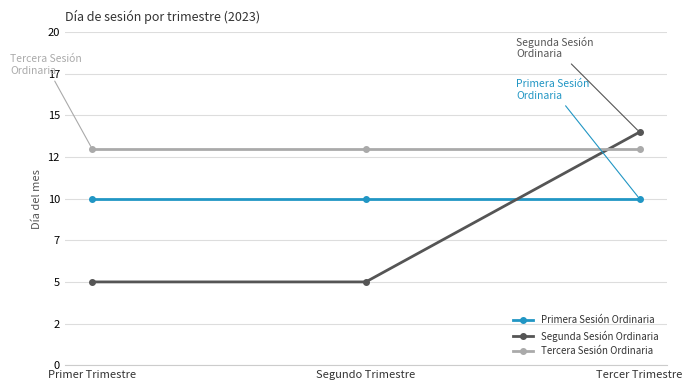

The Tercera Sesión Ordinaria series shows 13 at Primer Trimestre. True or false?

True